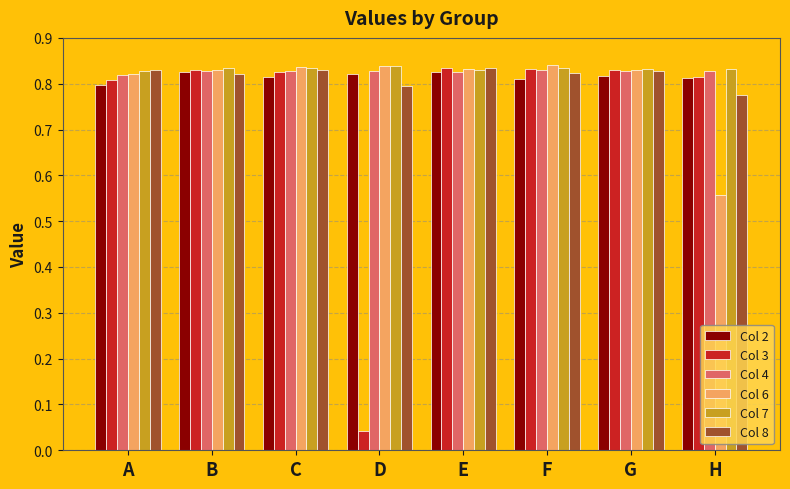

How many Col 7 values are between 0 and 1?

8